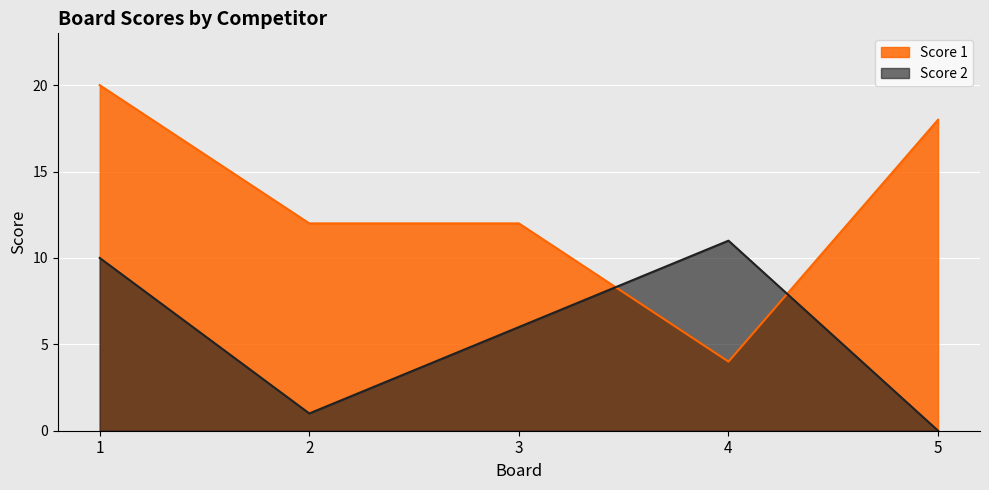

The Score 1 series shows 6 at 5. True or false?

False